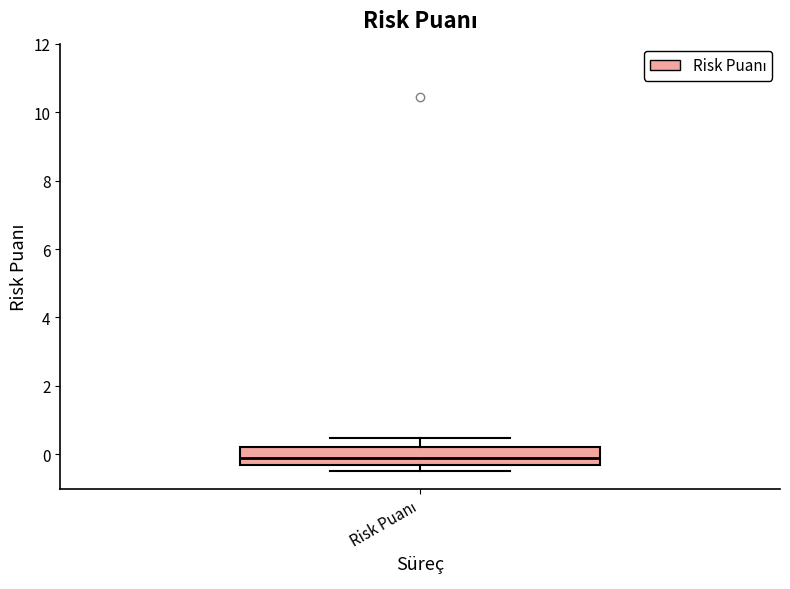

Transcribe this box plot: give where the median line is, the range the box spans, and where the two whiskers end, as read against the y-axis. The values are not printed on the chart, so give them approximately, as read against the axis.

median 0.0, box -0.4 to 0.2, whiskers -0.4 (just below the box's lower edge) to 0.4